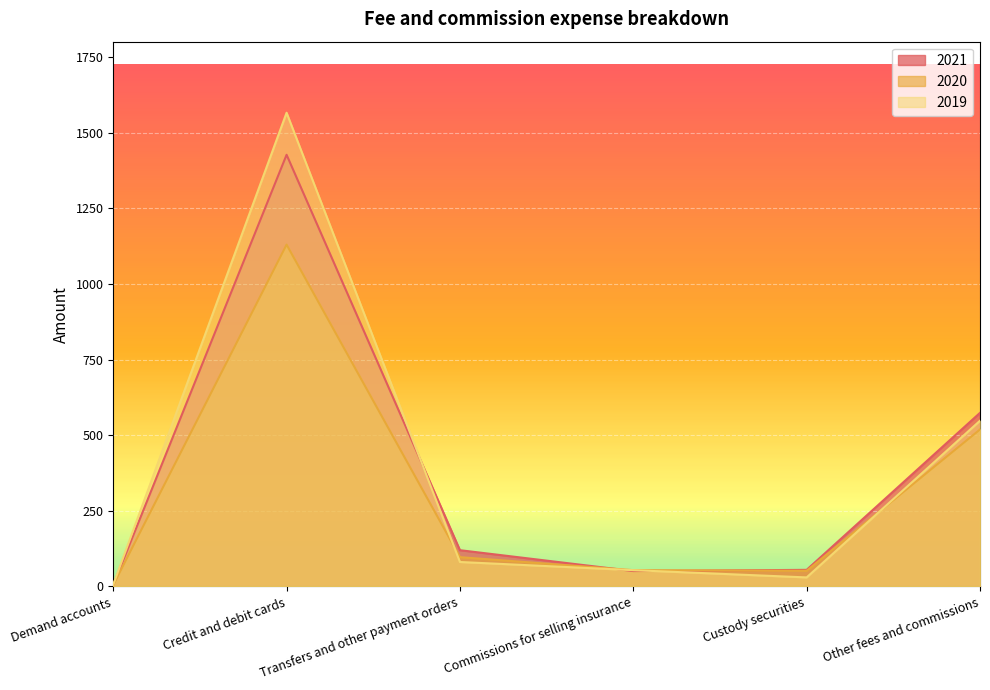

At which label does 2021 reach its minimum?

Demand accounts